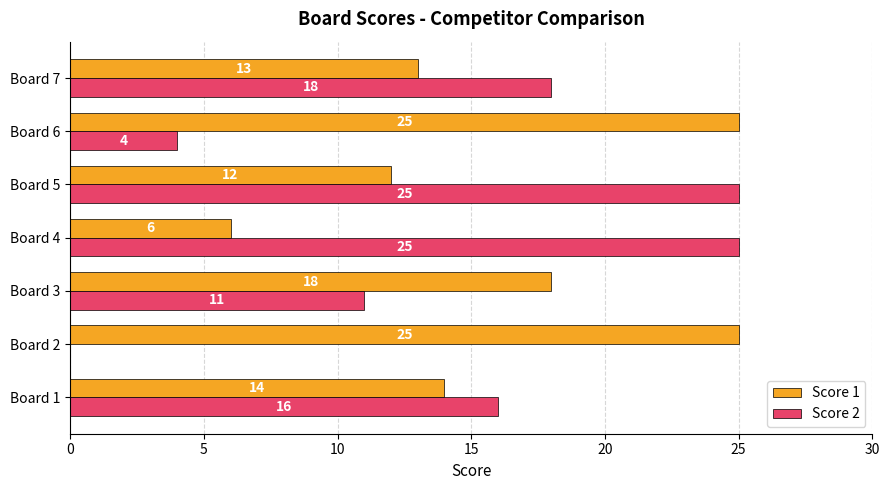

What is the highest value of the Score 2 series?

25